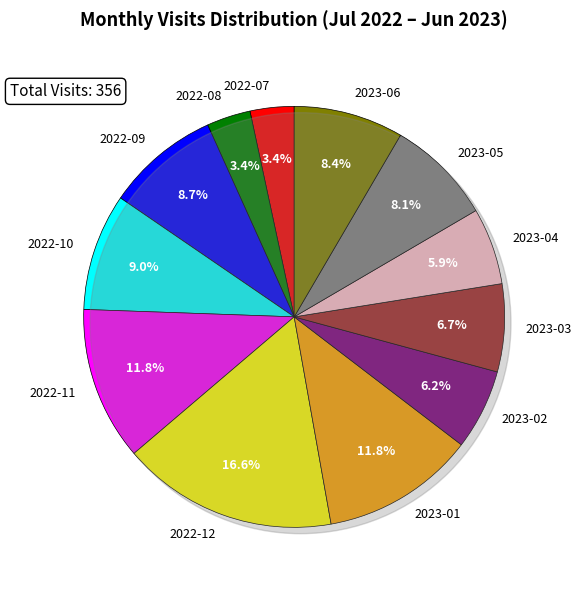

Which category has the biggest portion of the pie?

2022-12